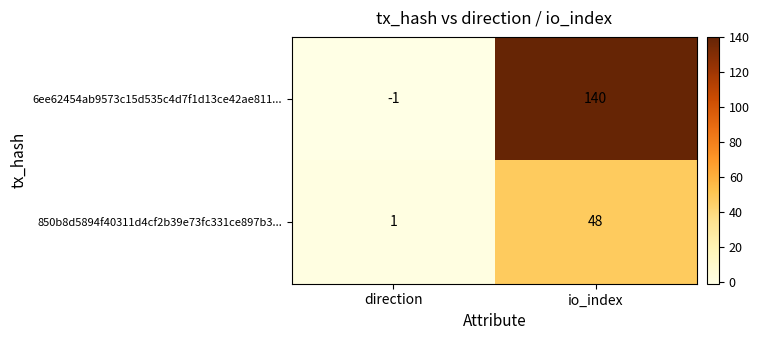

Which label corresponds to the largest value in the chart?

io_index